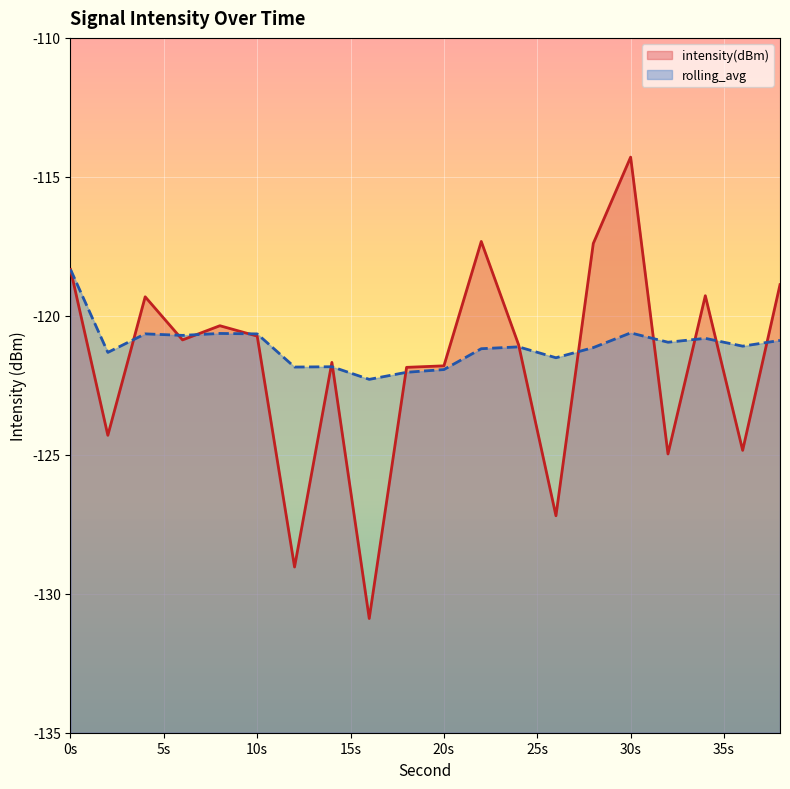

The value of intensity(dBm) at 14 is -75.3. True or false?

False